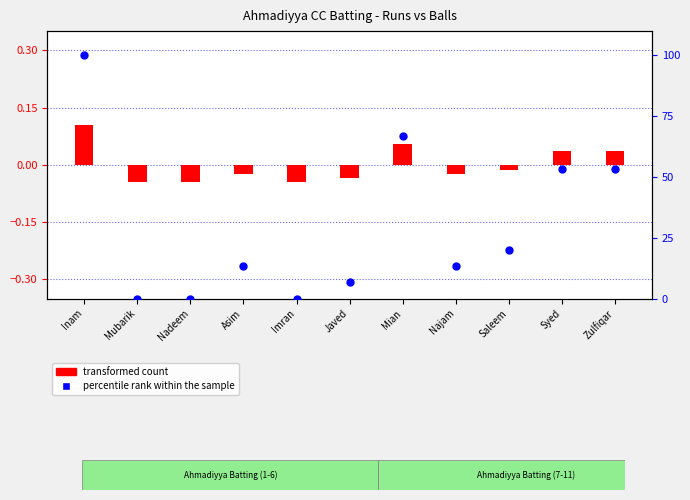

What is the total value across all series at Saleem?

20.0